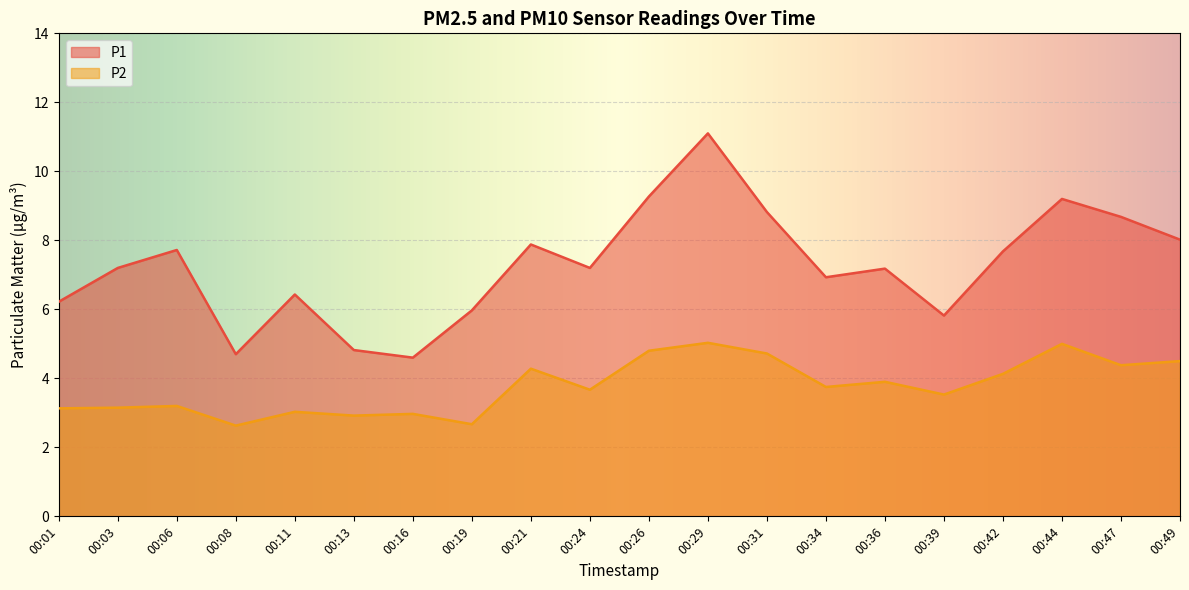

What is the highest value of the P2 series?

5.0